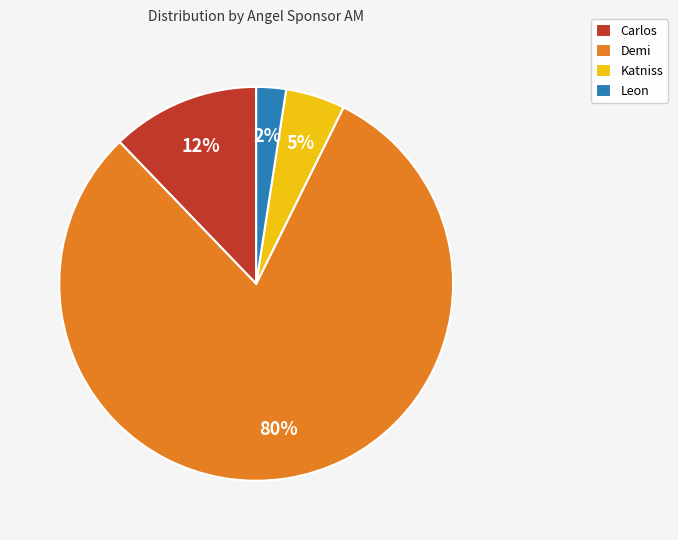

What percentage is the Carlos slice, to the nearest percent?

12%